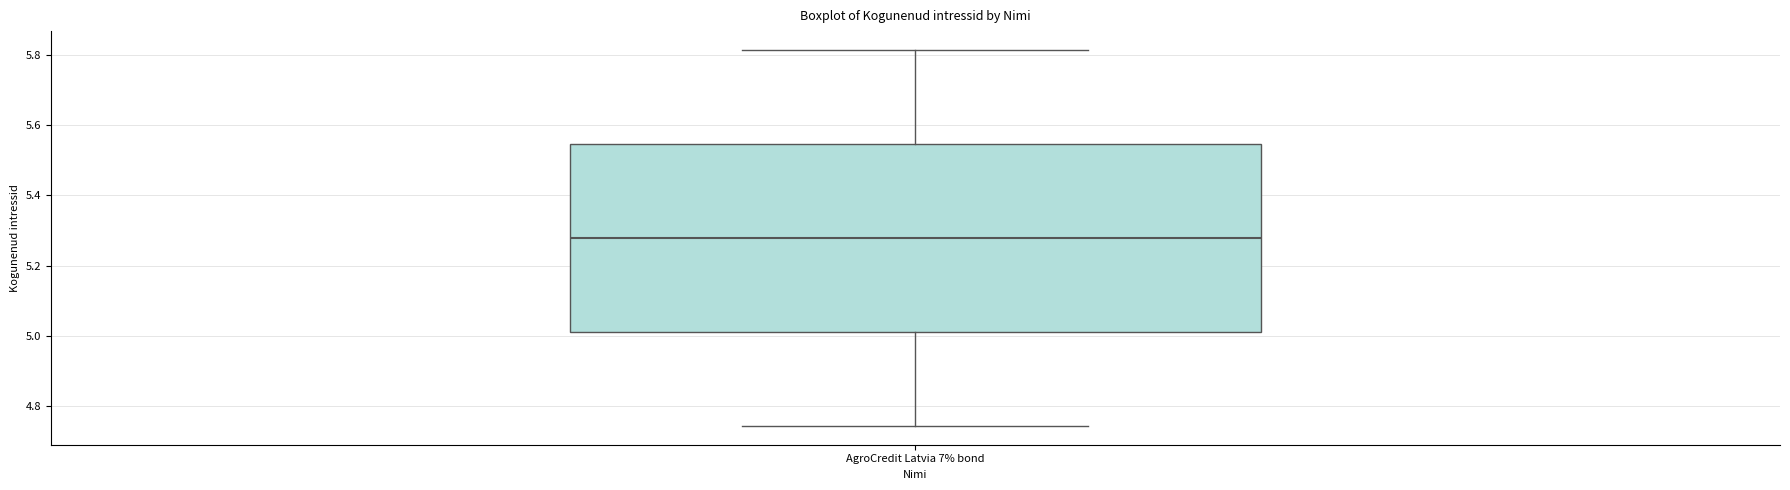

Where does the median line of the box for AgroCredit Latvia 7% bond sit on the y-axis? The values are not printed on the chart, so give them approximately, as read against the axis.

5.28